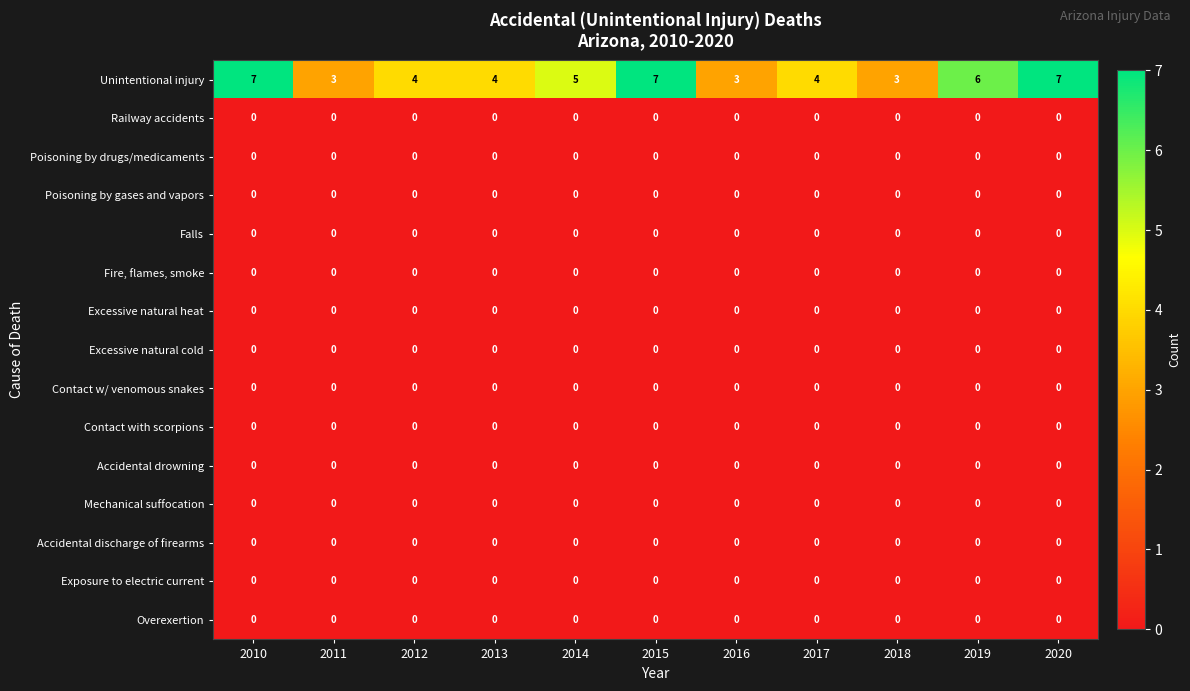

What is the total value across all series at 2018?

3